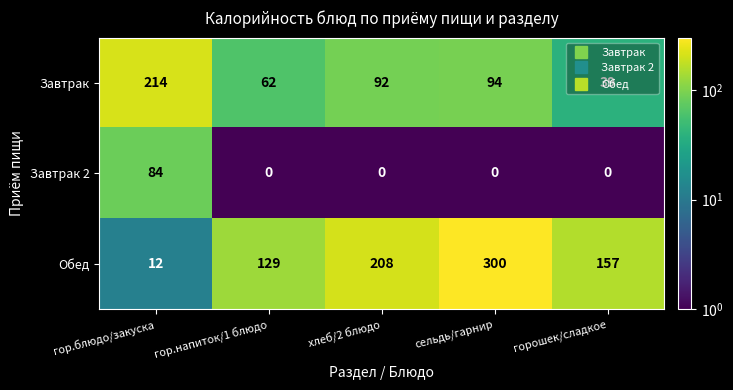

Which category has the highest value across all series?

сельдь/гарнир